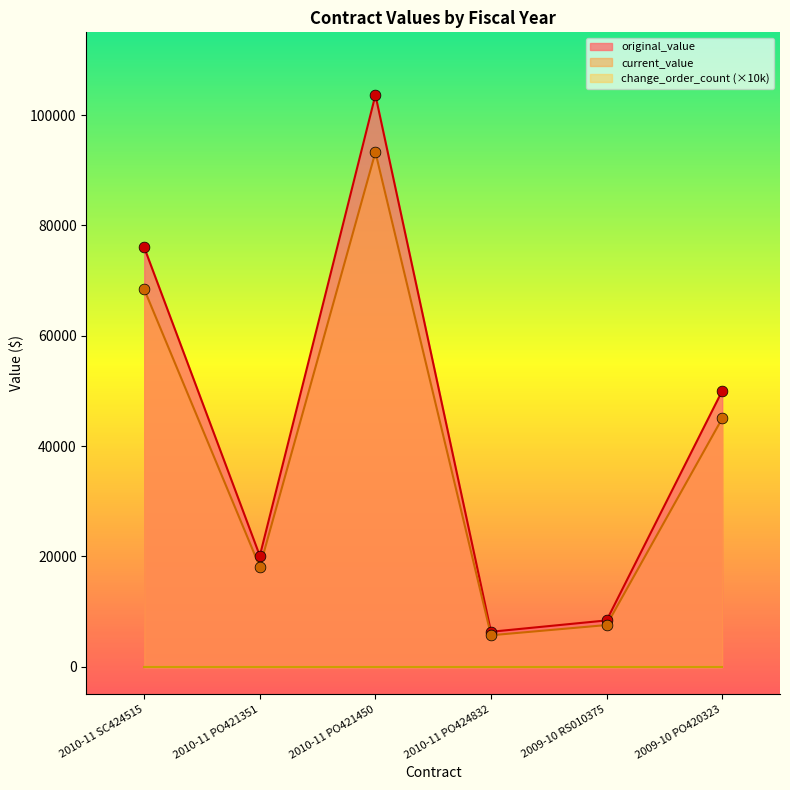

Is it true that current_value equals 5694.4 at 2010-11 PO424832?

True